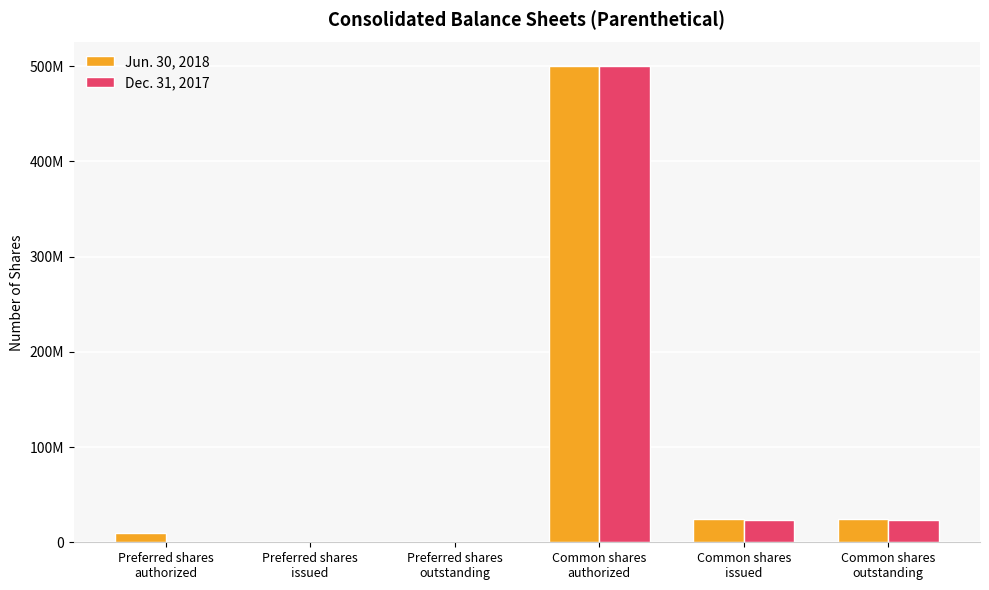

The Dec. 31, 2017 series shows 0 at Preferred shares
authorized. True or false?

True